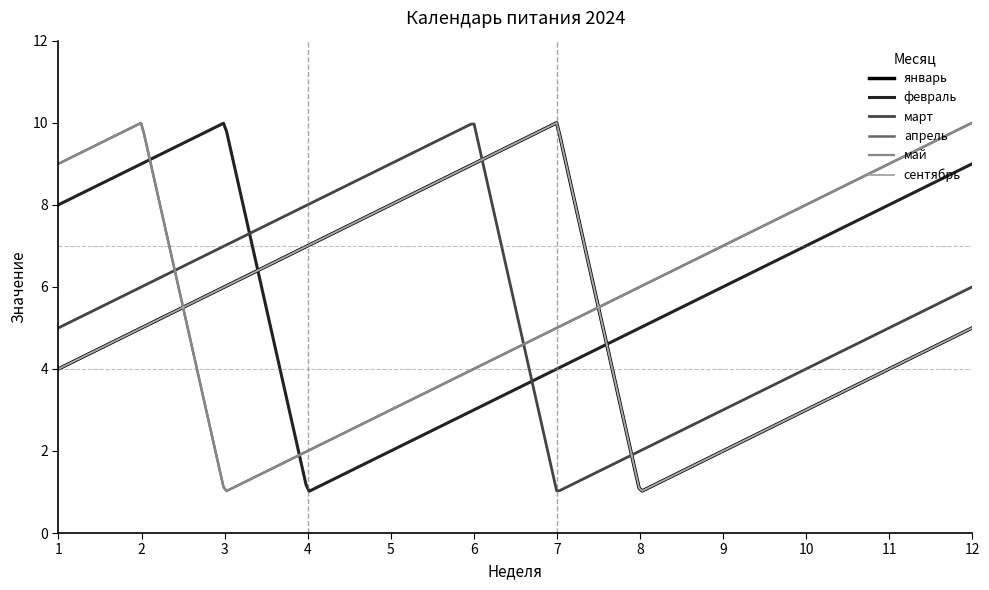

Does the chart have visible grid lines?

No